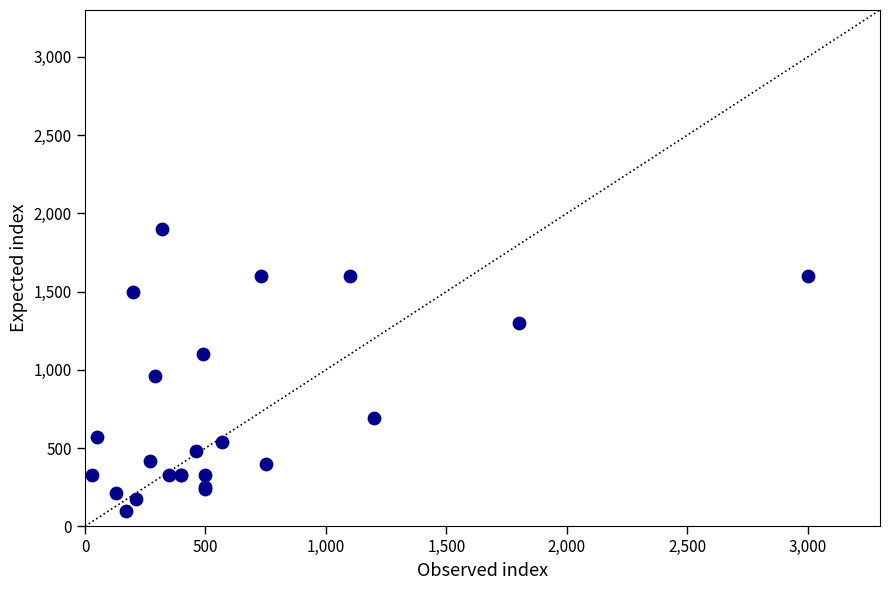

What Y value in the scatter plot is closest to 1000?

960